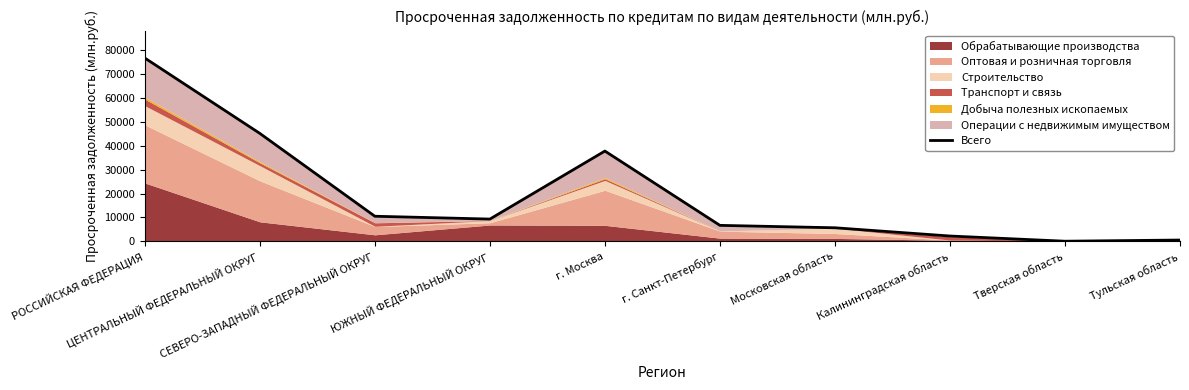

True or false: the data has more than 1 interior local peaks.

False